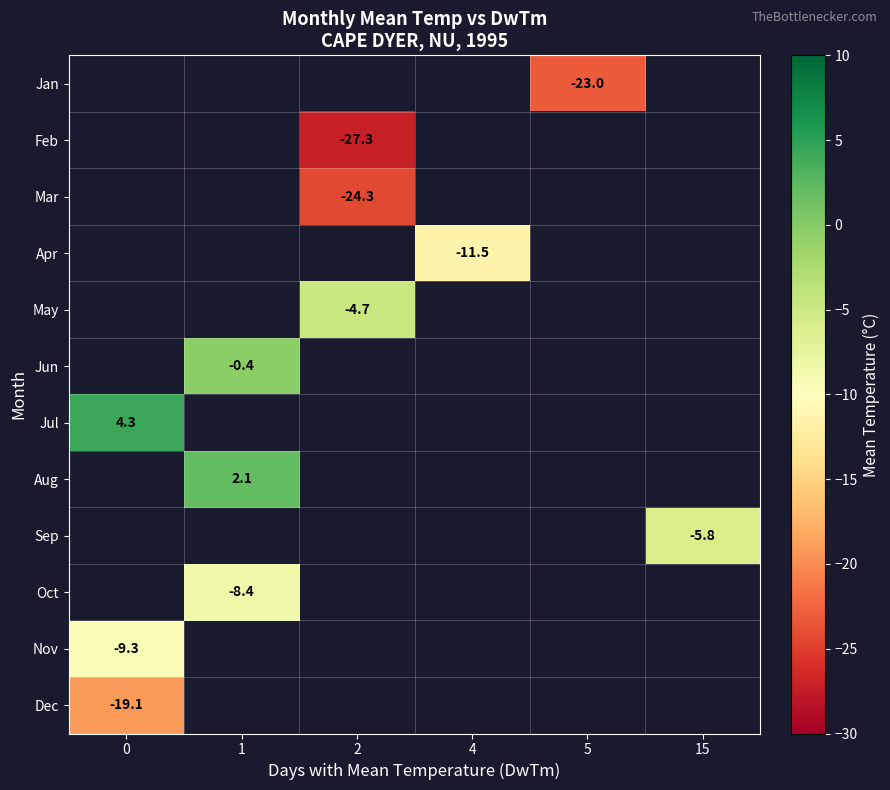

The Sep series shows -9.9 at 15. True or false?

False